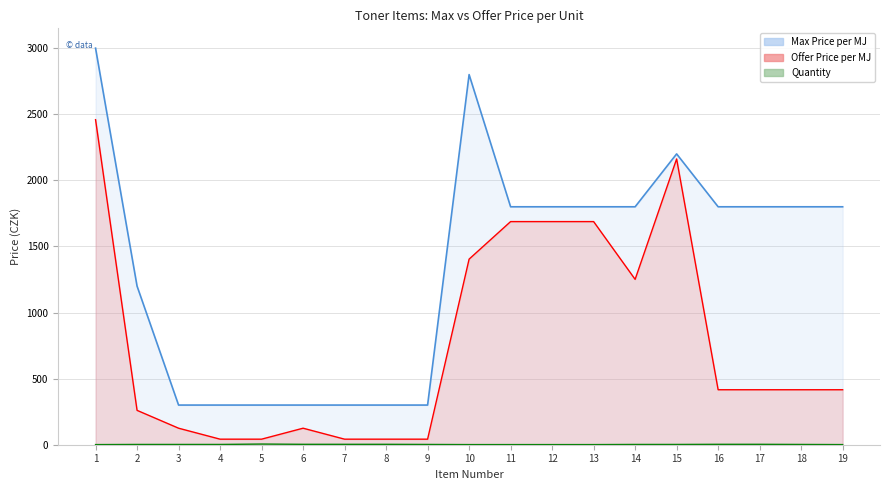

What is the total value across all series at 2?

1462